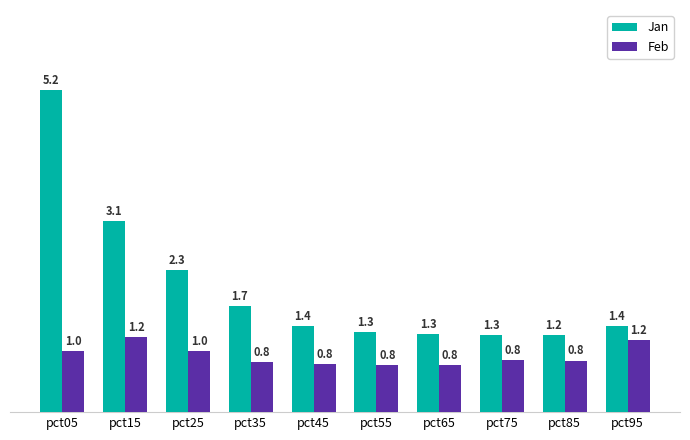

What value does the Jan series have at pct55?

1.3